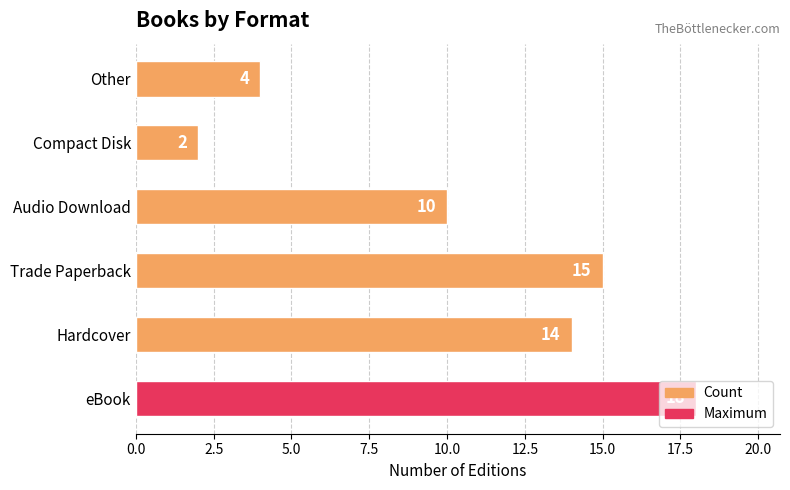

What is the difference between the maximum and minimum values?

16